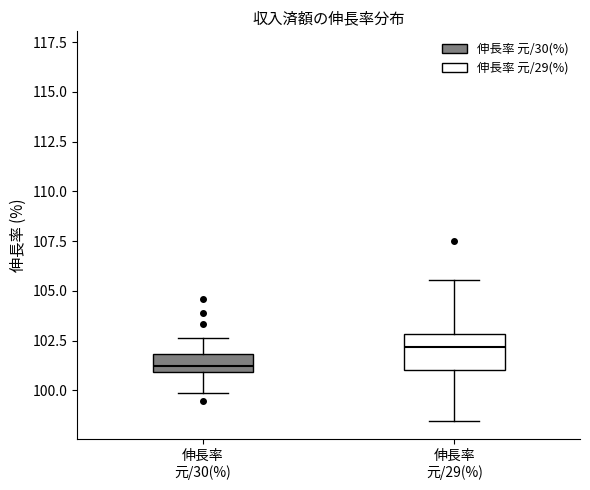

Reading left to right, read every box against the y-axis: the position of its median line, the range the box covers, and the ends of its whiskers. The values are not printed on the chart, so give them approximately, as read against the axis.

伸長率 元/30(%): median 101.0 (just above the box's lower edge), box 101.0 to 102.0, whiskers 100.0 to 102.5
伸長率 元/29(%): median 102.0, box 101.0 to 103.0, whiskers 98.5 to 105.5